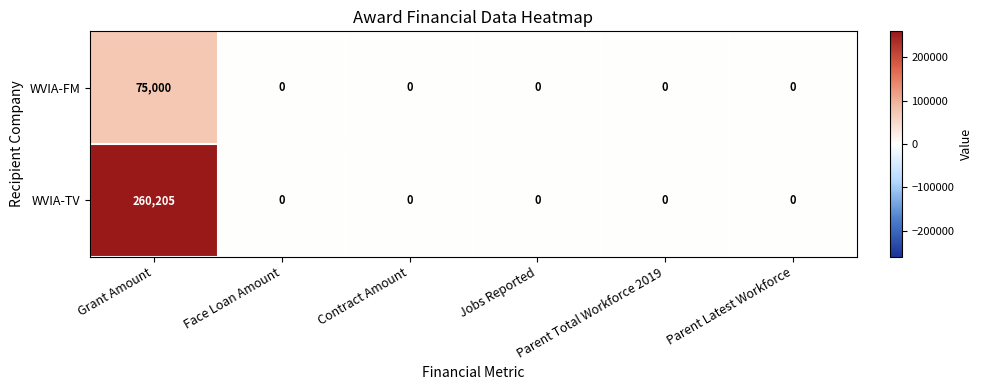

The WVIA-TV series shows 0 at Parent Total Workforce 2019. True or false?

True